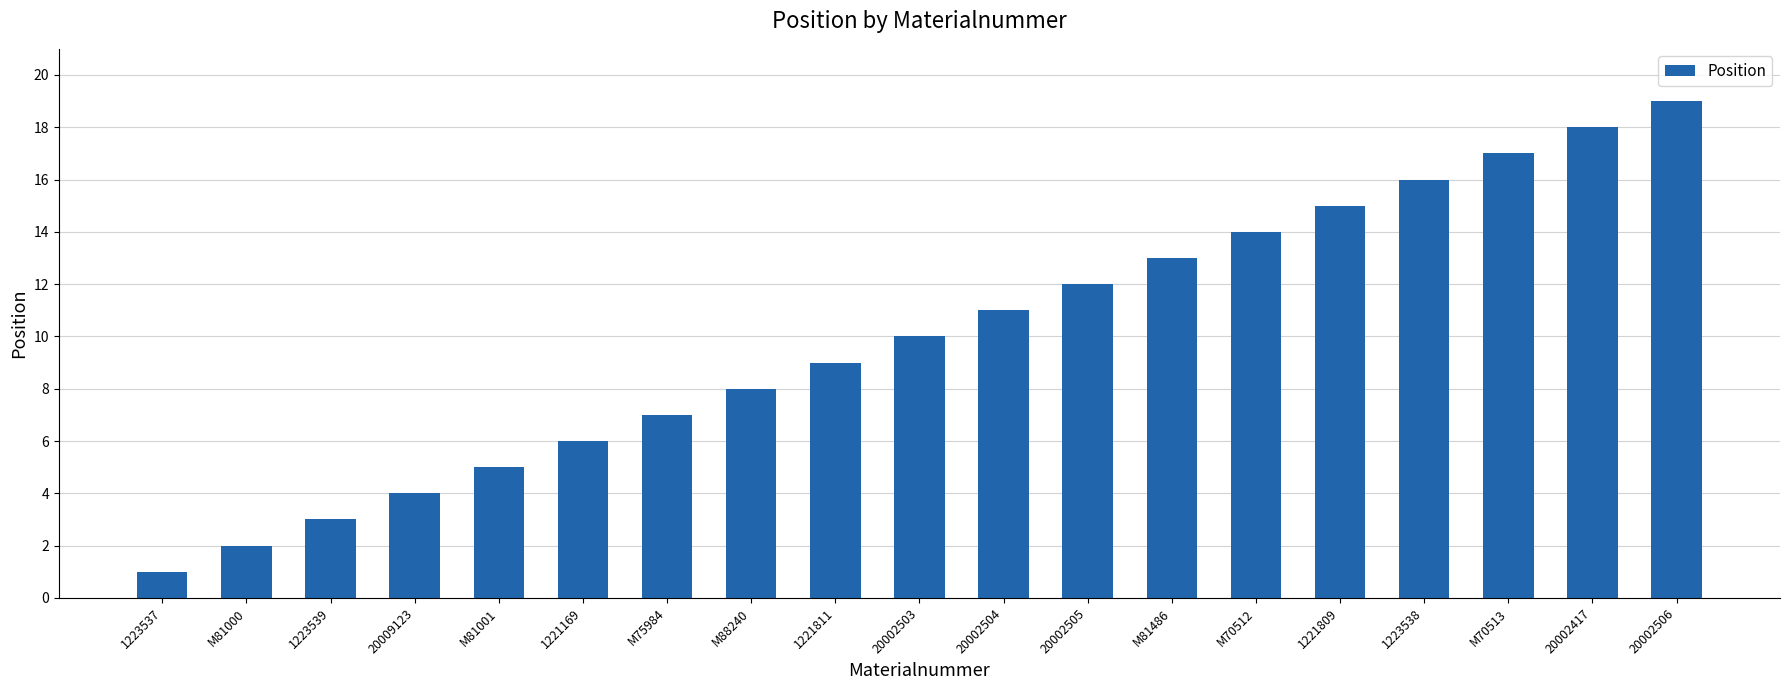

What is the change in value from M81000 to 20002504?

+9